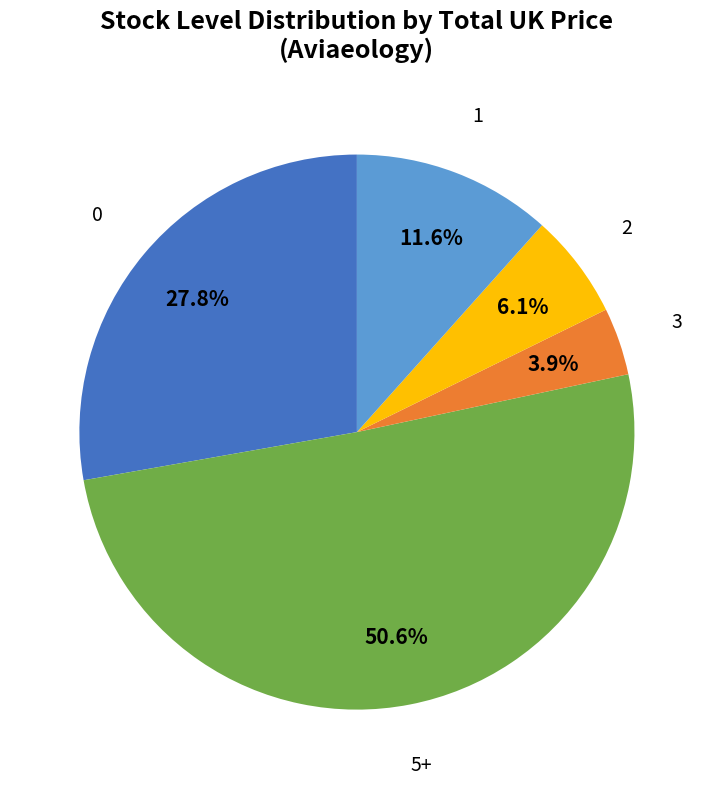

Is there any slice that represents more than half of the pie?

Yes